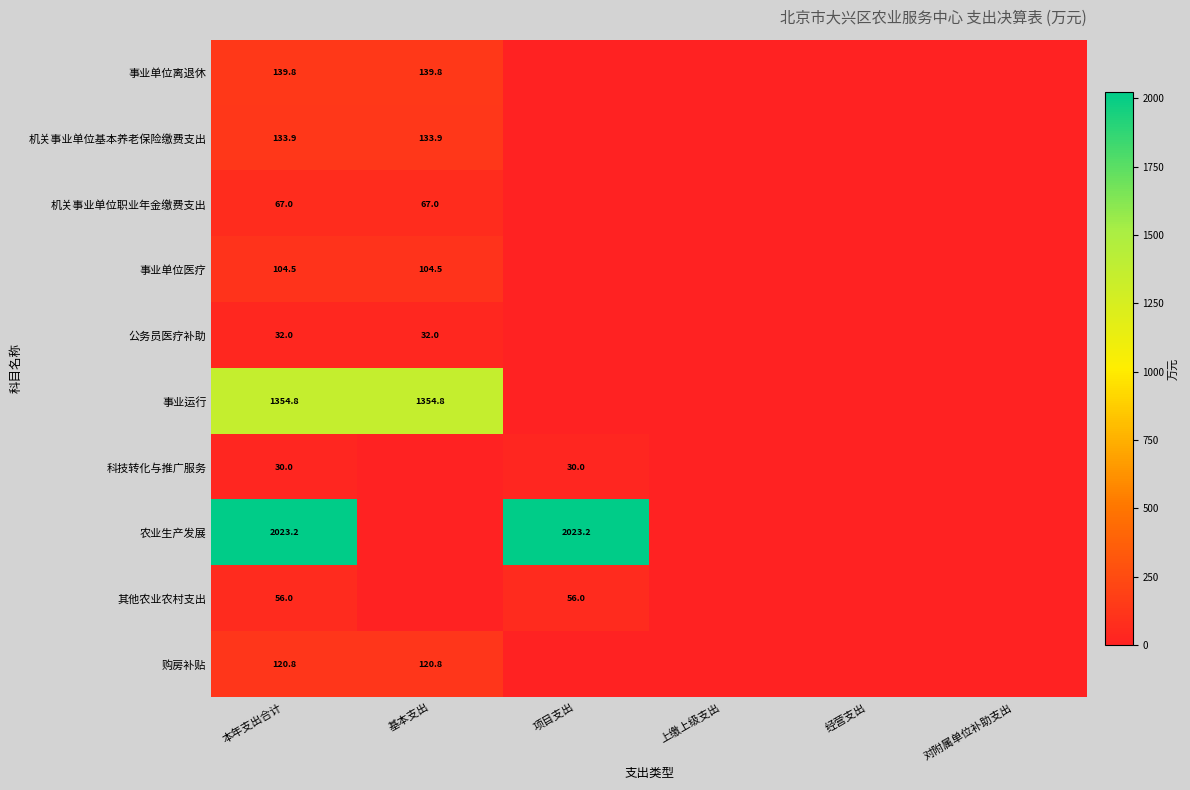

The value of 科技转化与推广服务 at 本年支出合计 is 14.4. True or false?

False